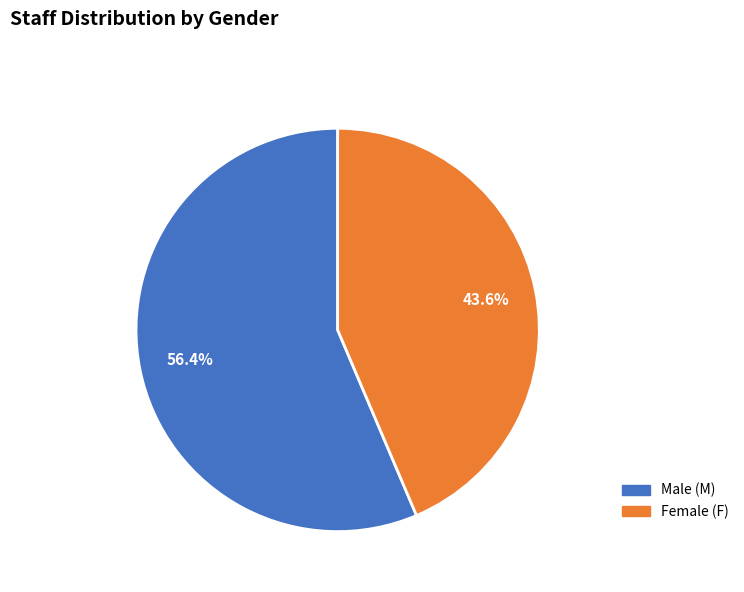

Is there a majority slice in this chart?

Yes